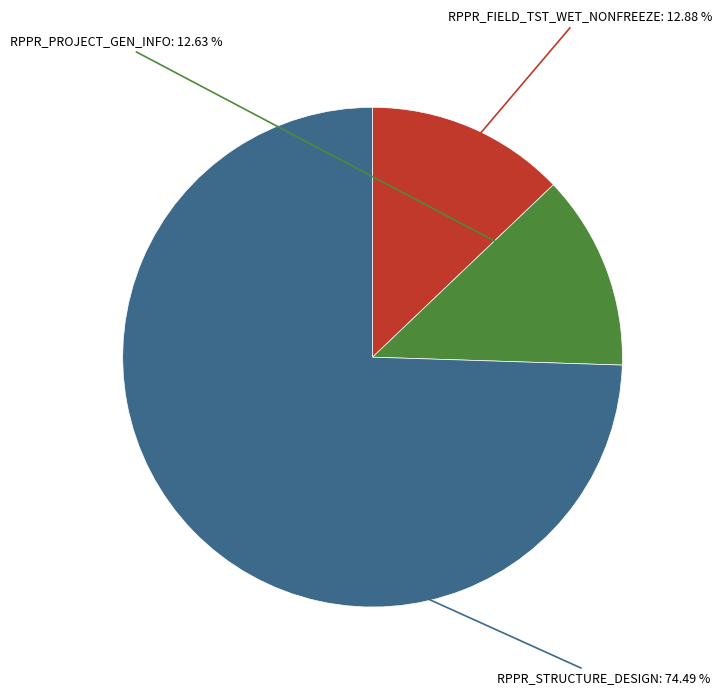

Does any single category account for the majority?

Yes